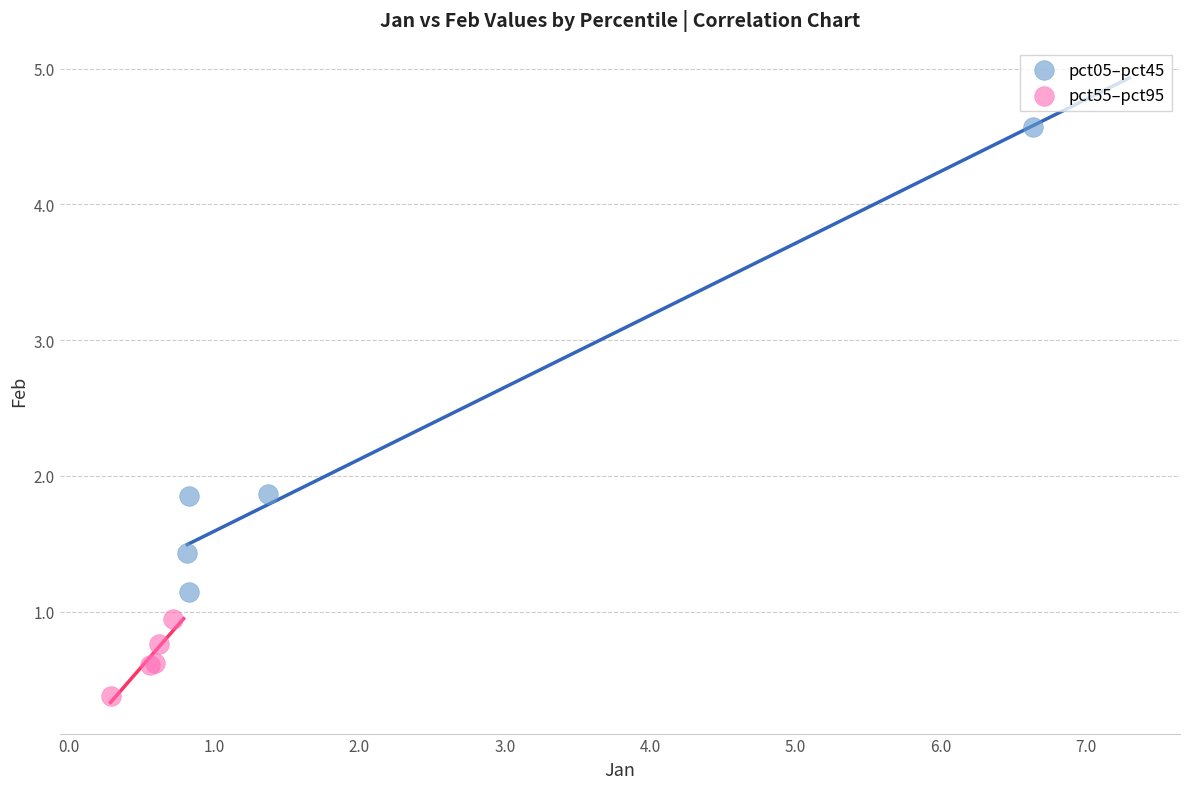

Which series reaches the minimum Y coordinate?

pct55–pct95